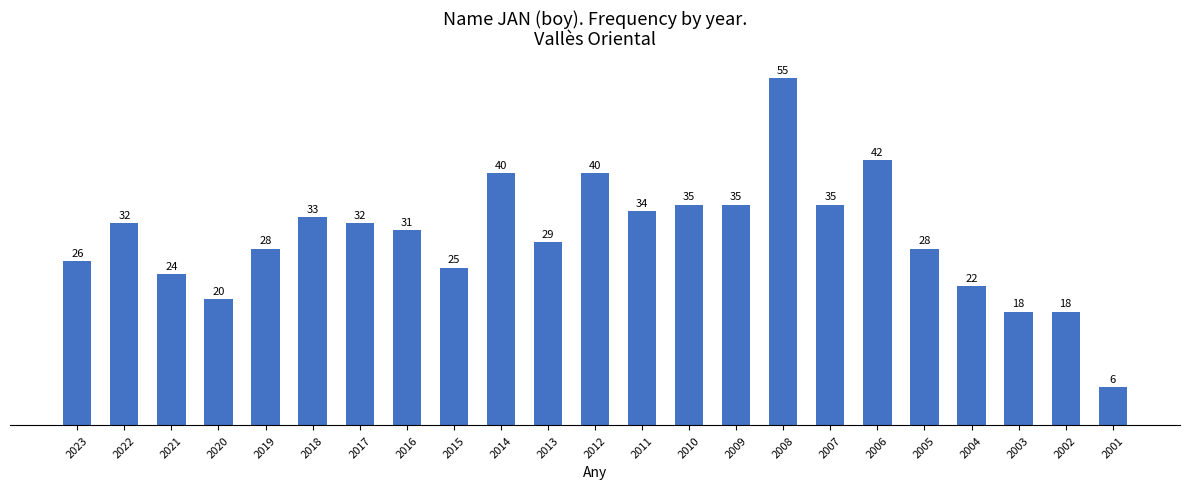

What is the average value?

30